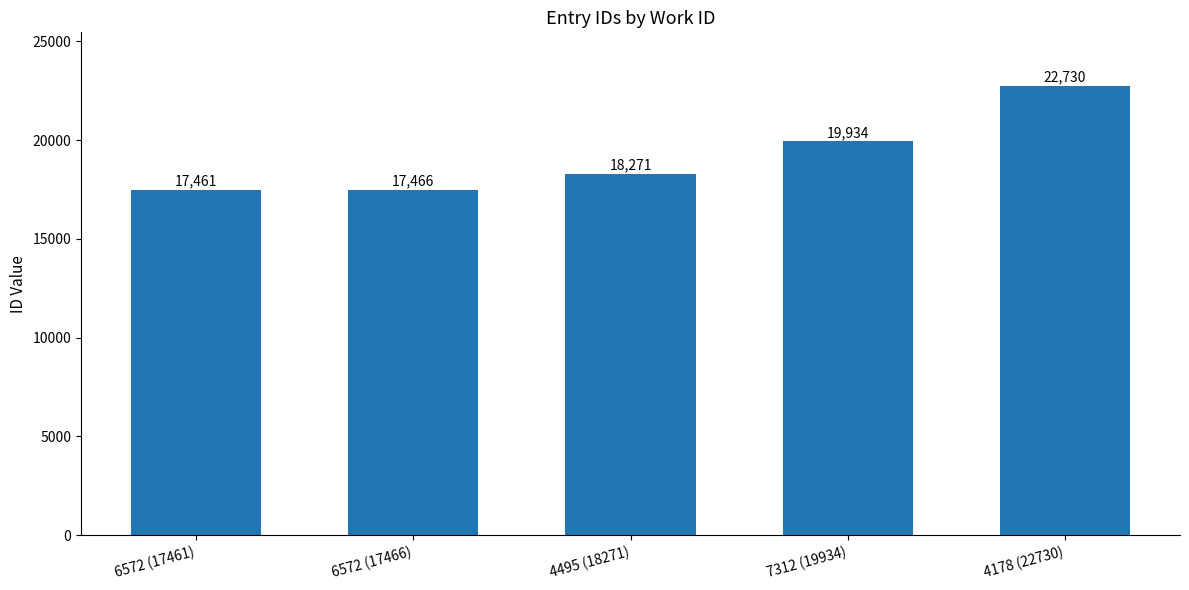

Rank the categories by value from lowest to highest.

6572 (17461), 6572 (17466), 4495 (18271), 7312 (19934), 4178 (22730)